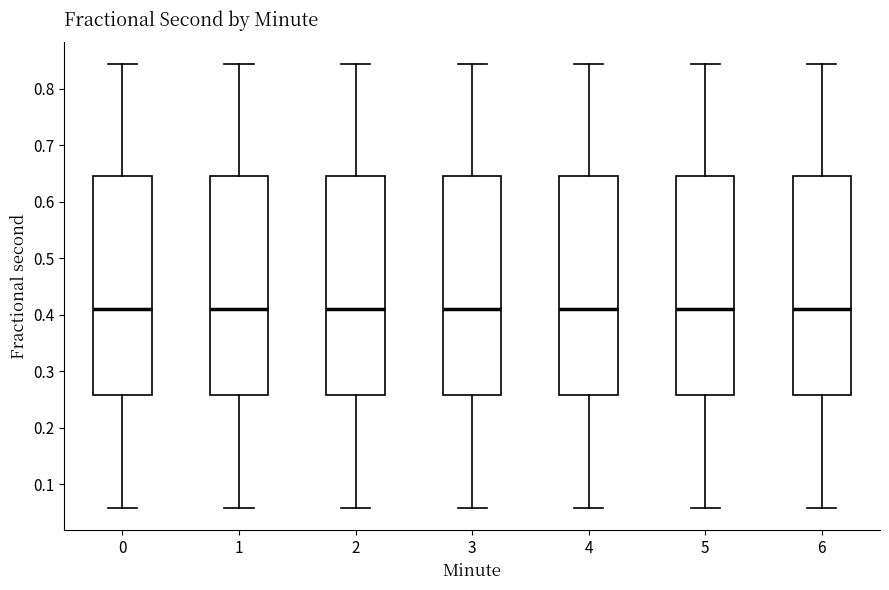

Reading left to right, transcribe this box plot: for each box, give where its median line is, the range the box spans, and where its two whiskers end, as read against the y-axis. The values are not printed on the chart, so give them approximately, as read against the axis.

0: median 0.41, box 0.26 to 0.65, whiskers 0.06 to 0.84
1: median 0.41, box 0.26 to 0.65, whiskers 0.06 to 0.84
2: median 0.41, box 0.26 to 0.65, whiskers 0.06 to 0.84
3: median 0.41, box 0.26 to 0.65, whiskers 0.06 to 0.84
4: median 0.41, box 0.26 to 0.65, whiskers 0.06 to 0.84
5: median 0.41, box 0.26 to 0.65, whiskers 0.06 to 0.84
6: median 0.41, box 0.26 to 0.65, whiskers 0.06 to 0.84